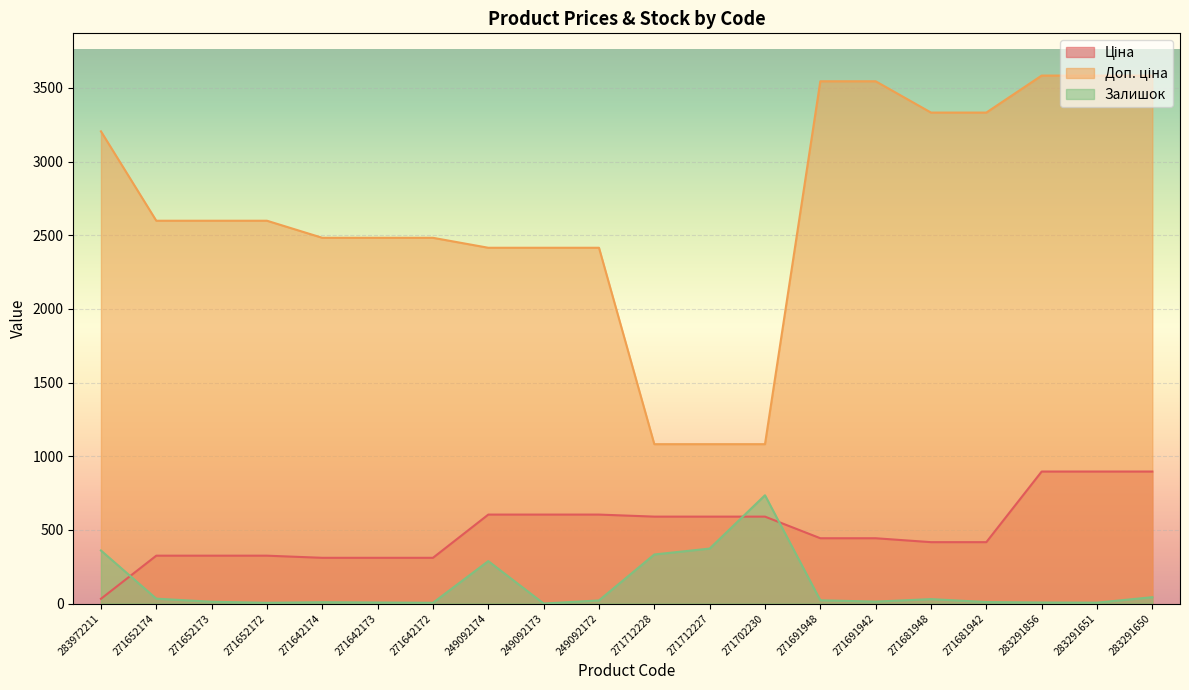

Is it true that Ціна equals 491.1 at 271642174?

False